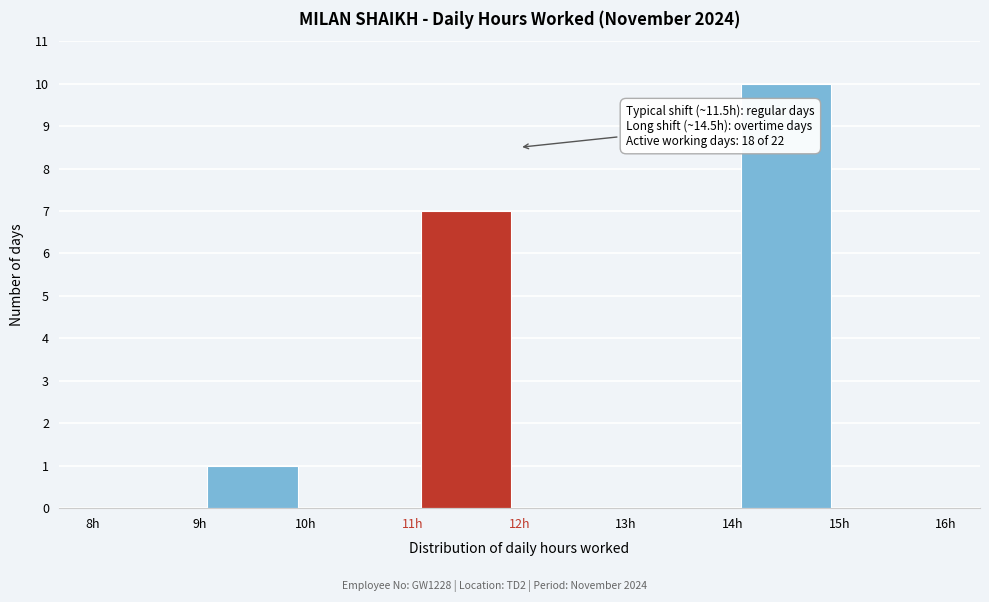

Which range on the x-axis has the tallest bar?

14 to 15